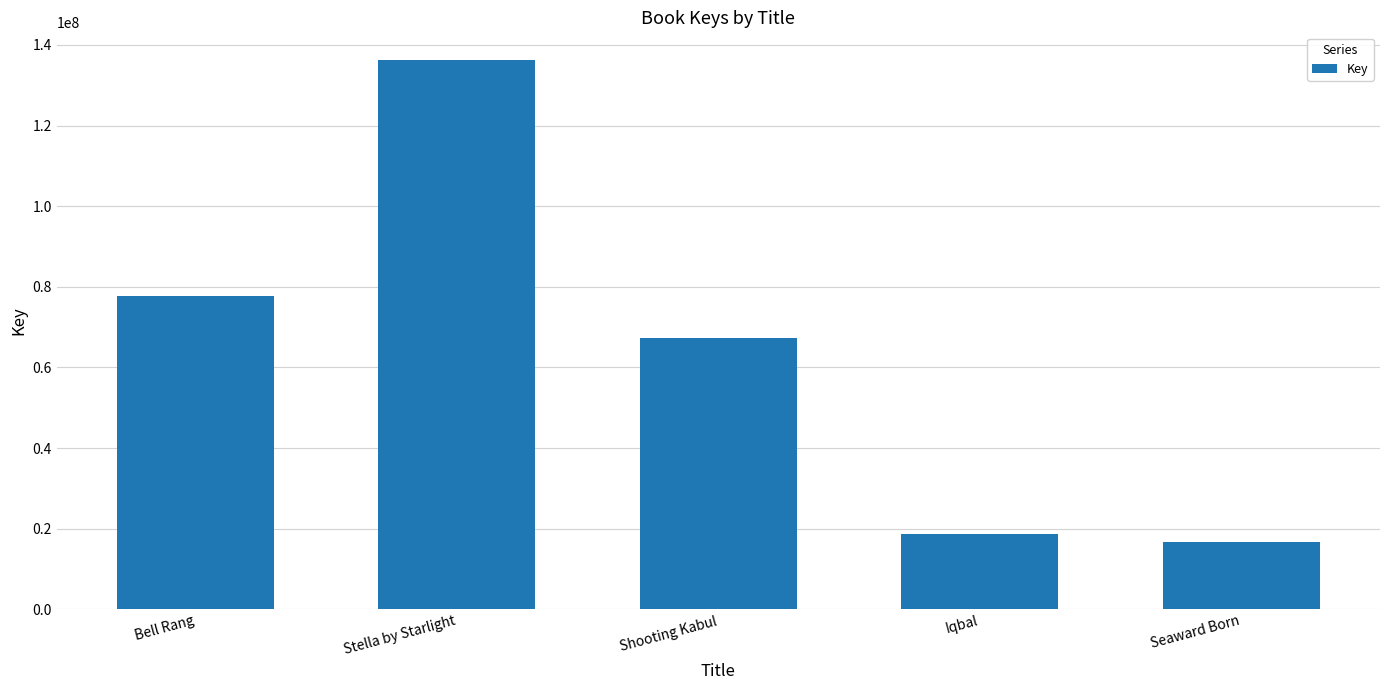

What is the difference between the values at Stella by Starlight and Bell Rang?

58617287